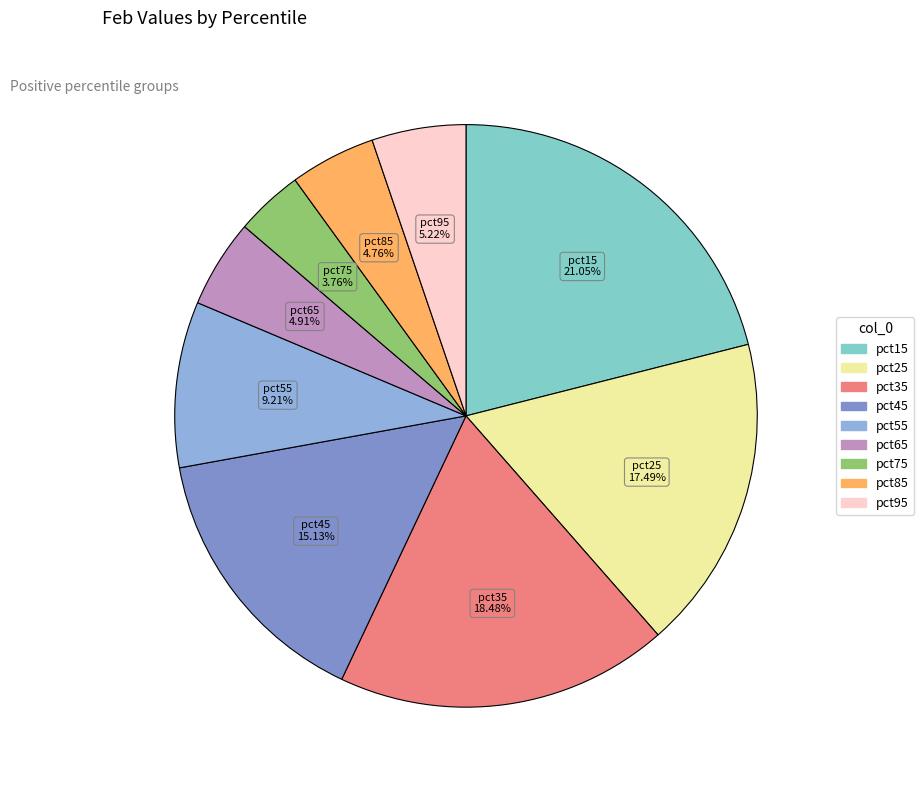

Count the number of slices in the pie.

9